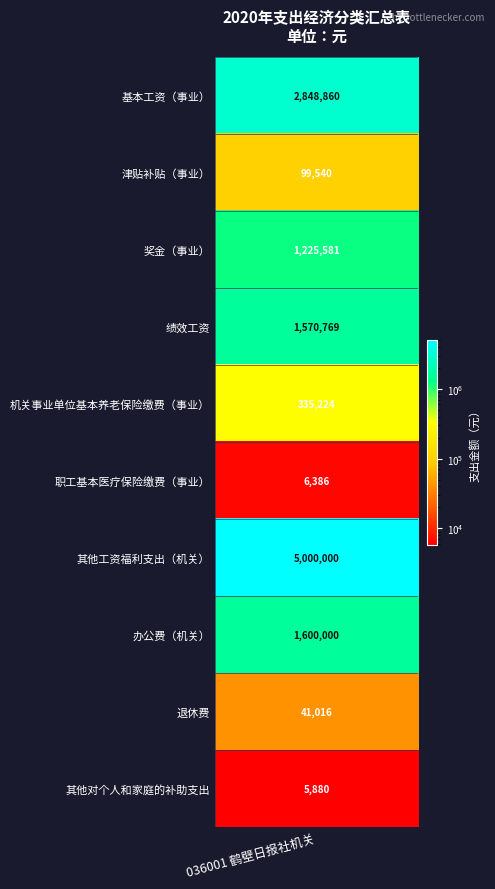

What is the difference between the maximum and minimum values?

4994120.0